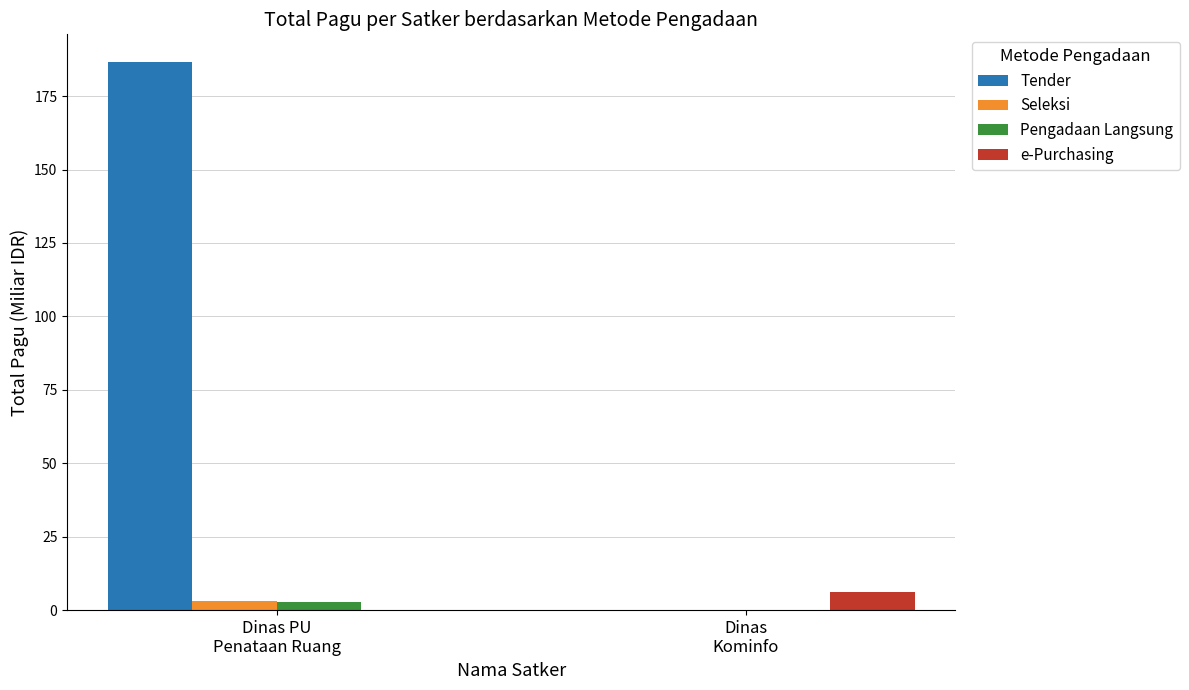

Which series has the largest total across all categories?

Tender